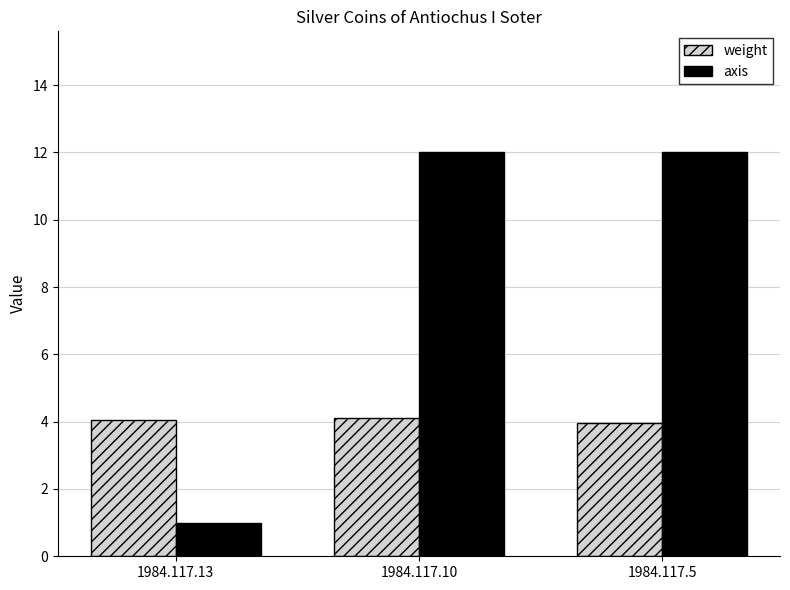

What is the smallest value displayed?

1.0